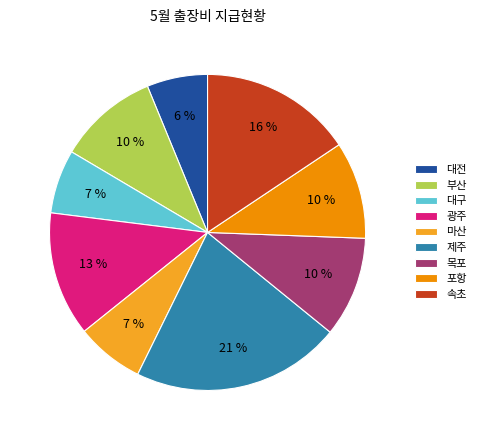

Count the number of slices in the pie.

9